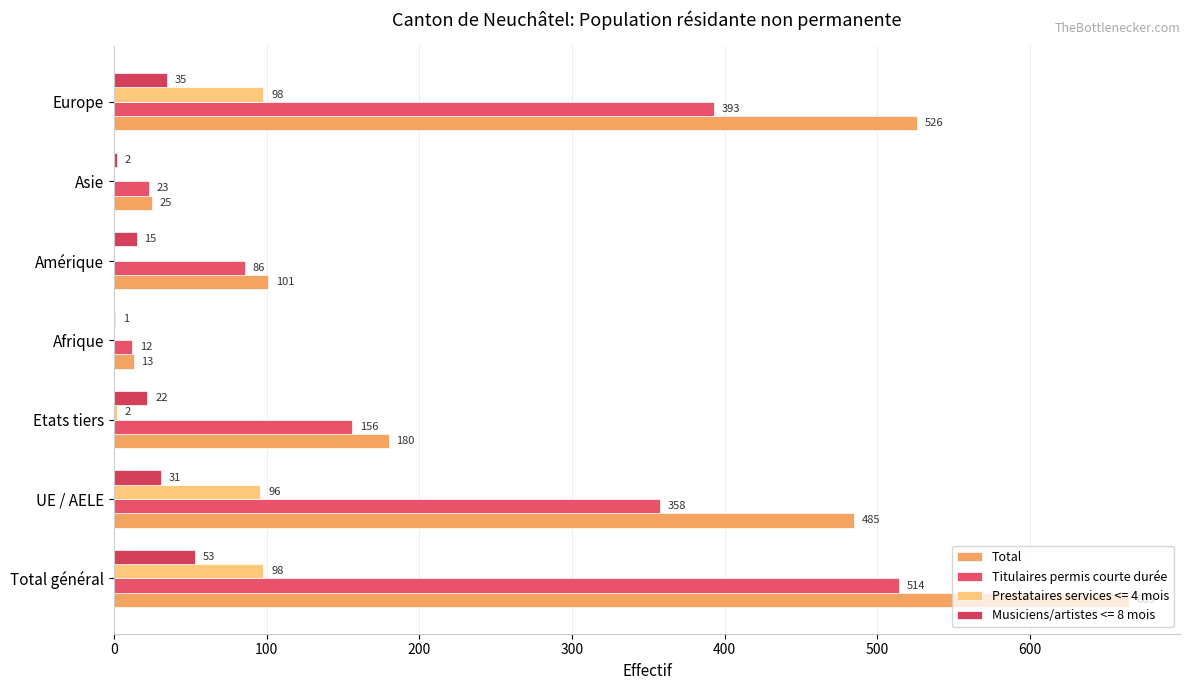

How many data points does each series have?

7